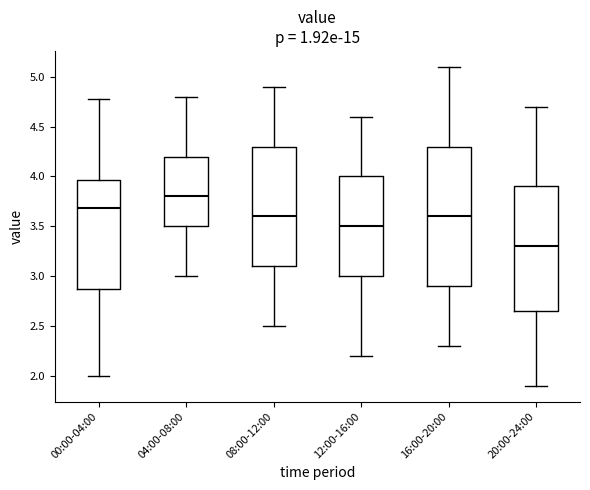

Which box's median line is the highest?

04:00-08:00